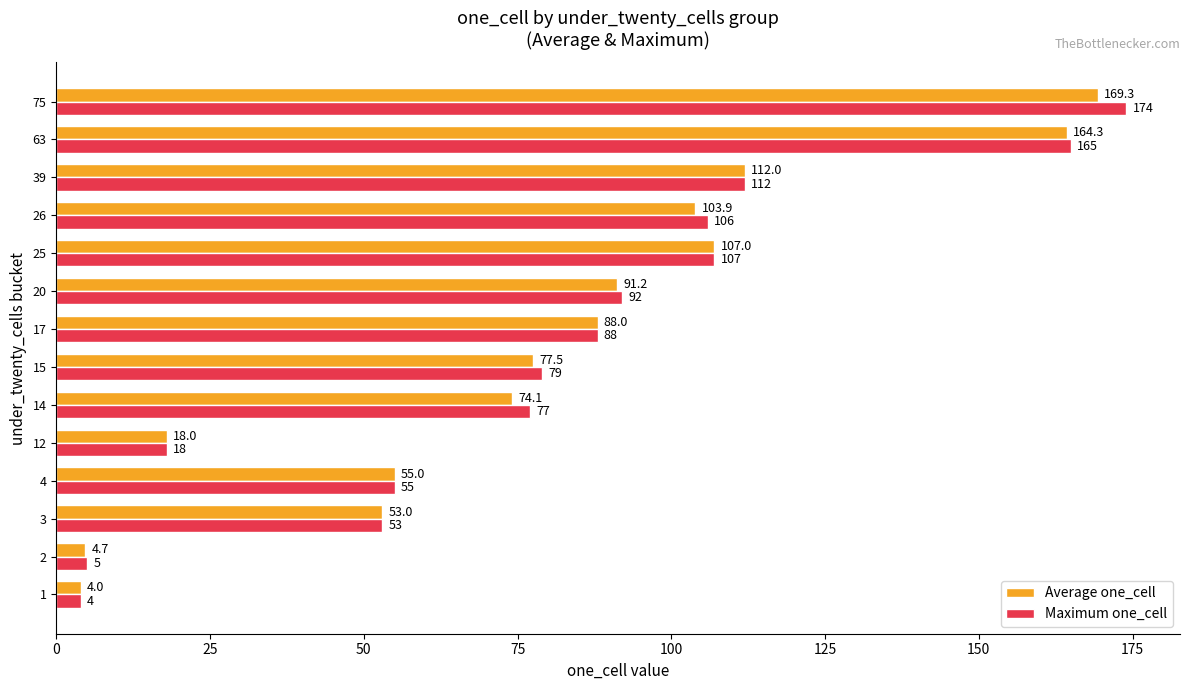

The value of Average one_cell at 3 is 53.0. True or false?

True